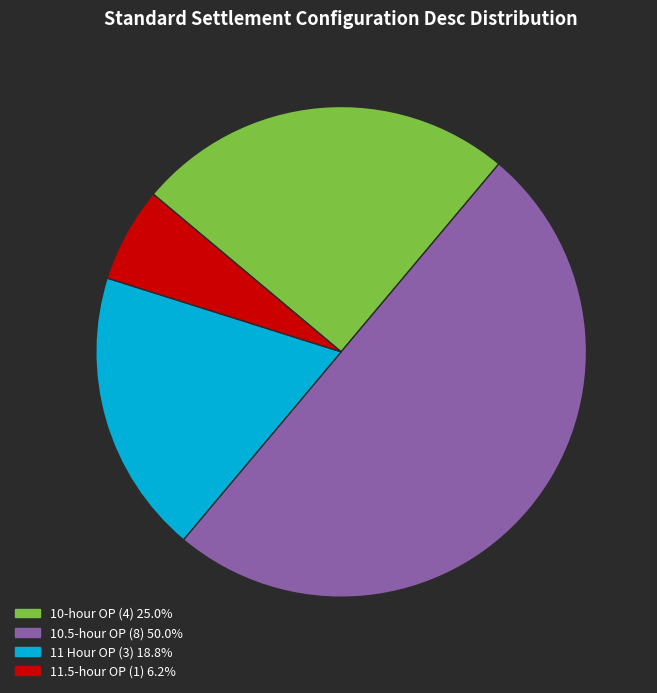

Is it true that 11.5-hour OP is 1% of the pie?

False